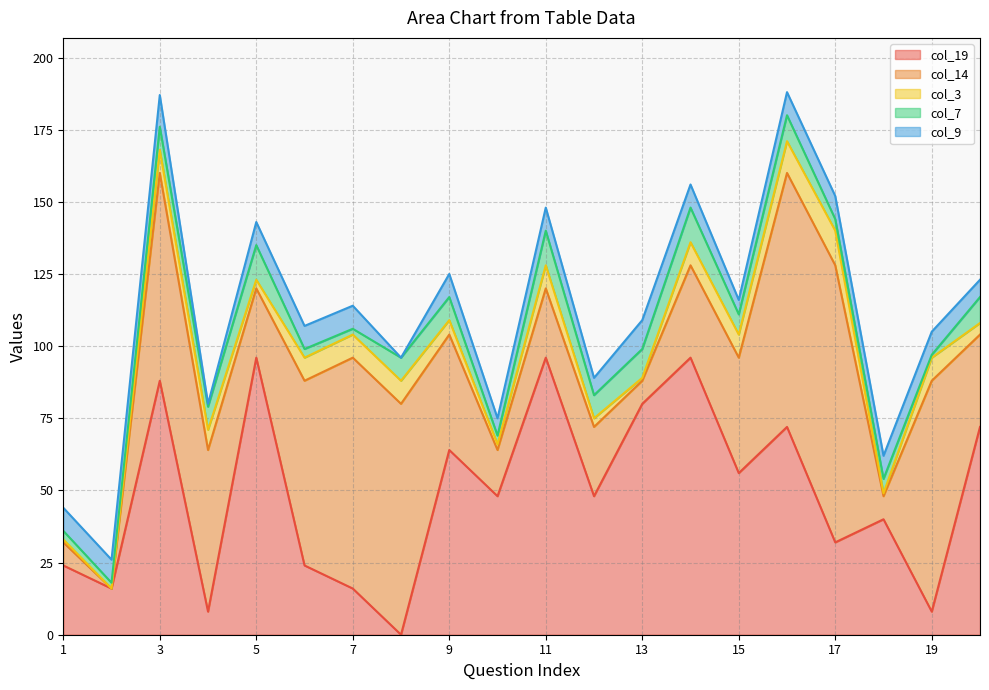

The col_7 series shows 8 at 8. True or false?

True